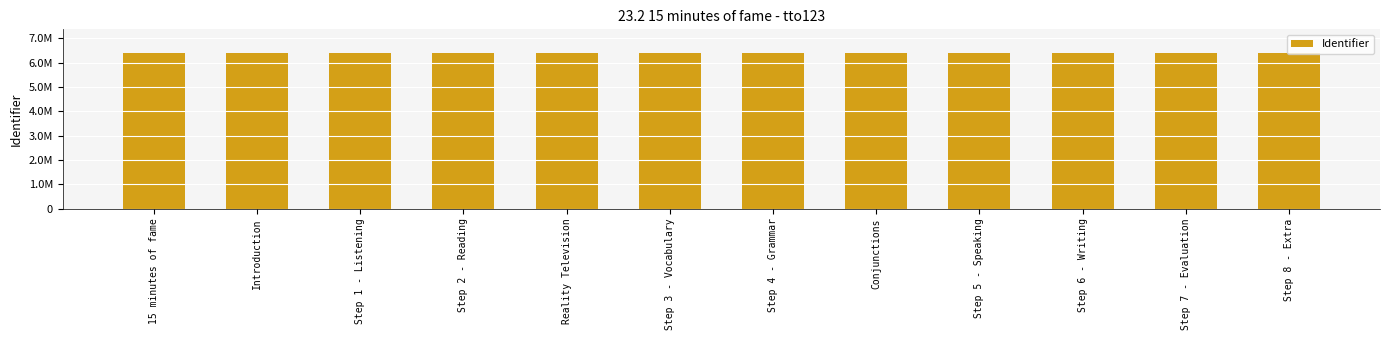

Does the chart contain any negative values?

No